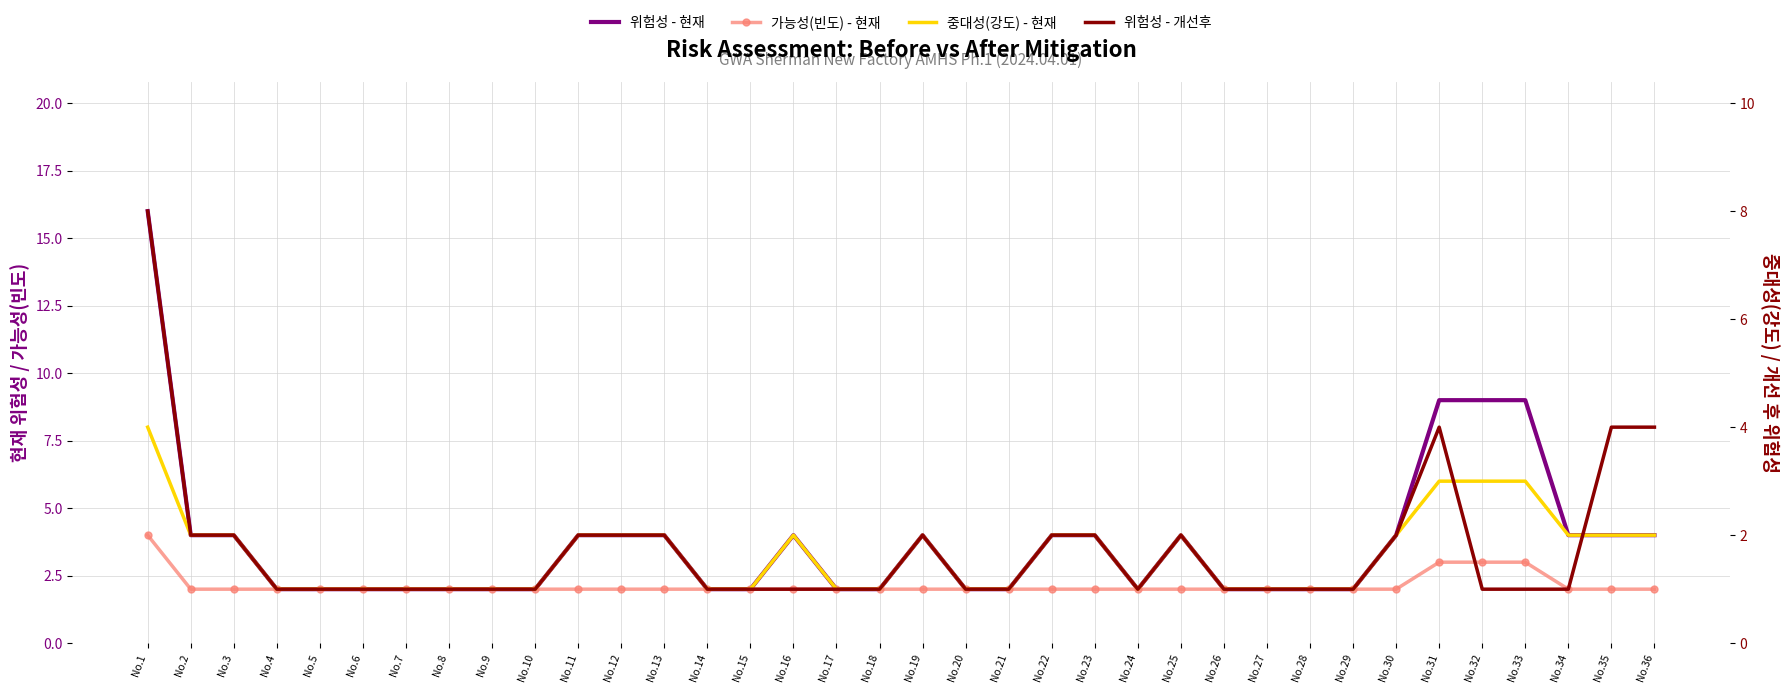

True or false: 중대성(강도) - 현재 and 위험성 - 현재 intersect in this chart.

False